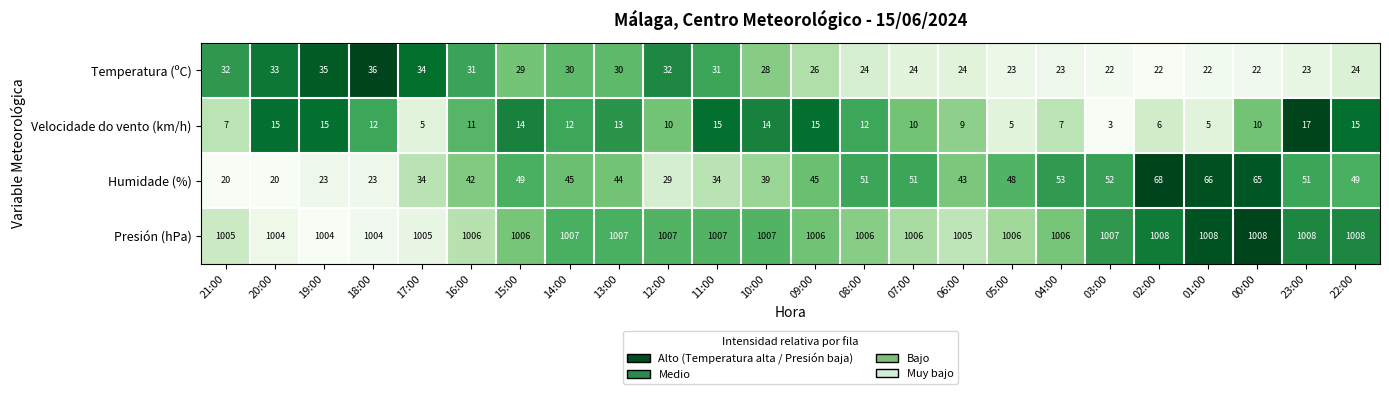

At which category is the sum across all series the highest?

00:00